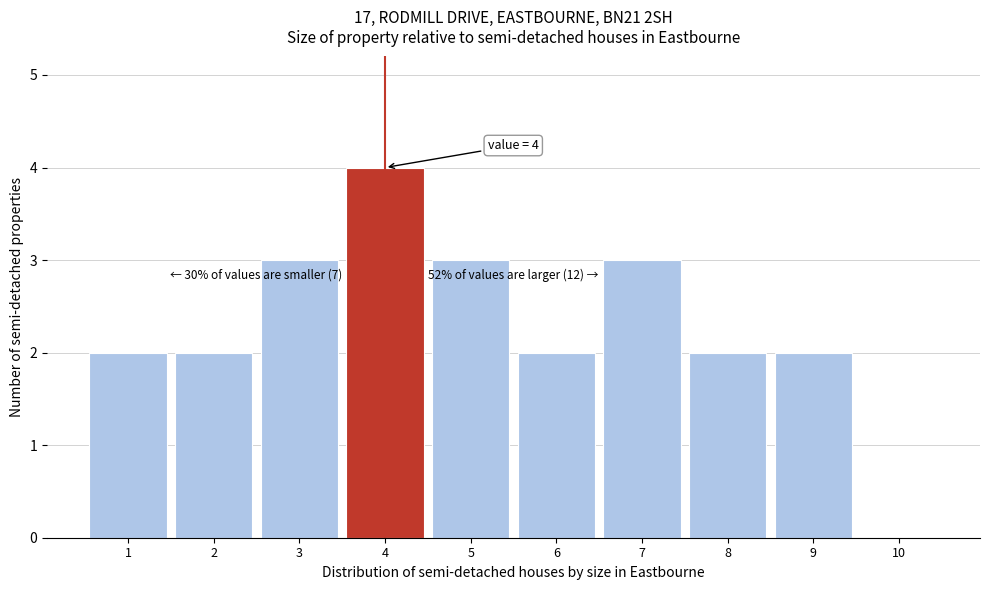

Reading right to left, extract all data points from this chart.

10=0	9=2	8=2	7=3	6=2	5=3	4=4	3=3	2=2	1=2